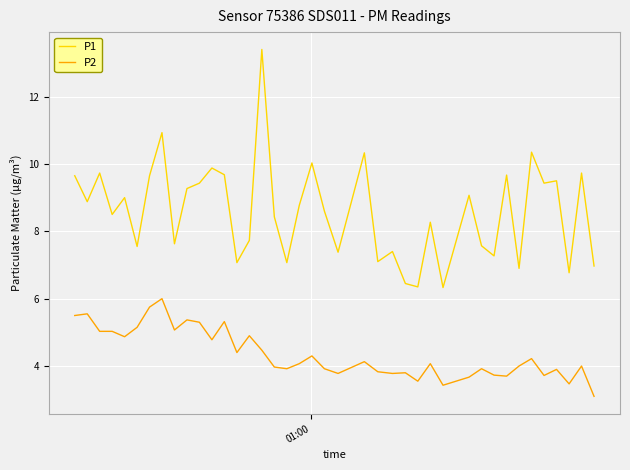

What is the sum of all P2 values?

174.5